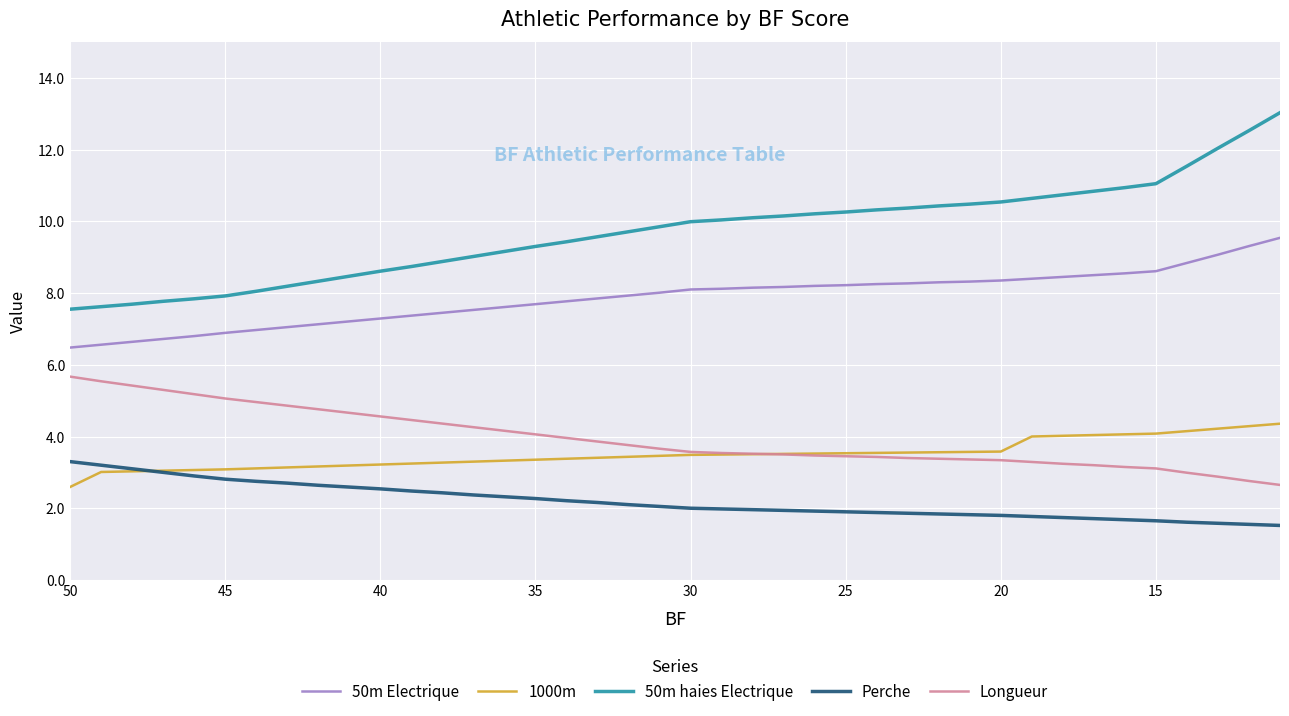

True or false: Perche and Longueur intersect in this chart.

False